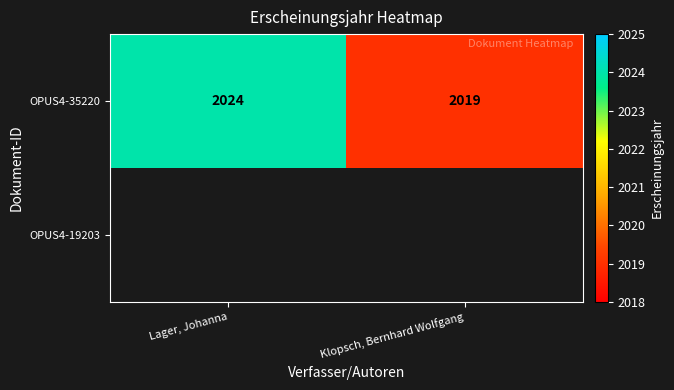

The OPUS4-35220 series shows 3138 at Klopsch, Bernhard Wolfgang. True or false?

False